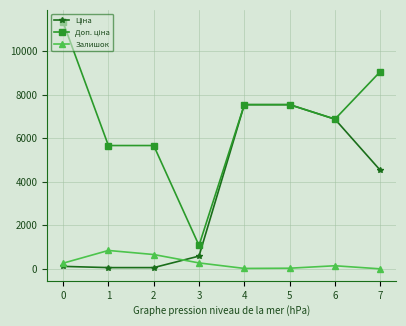

What is the total value across all series at 5?

15120.8